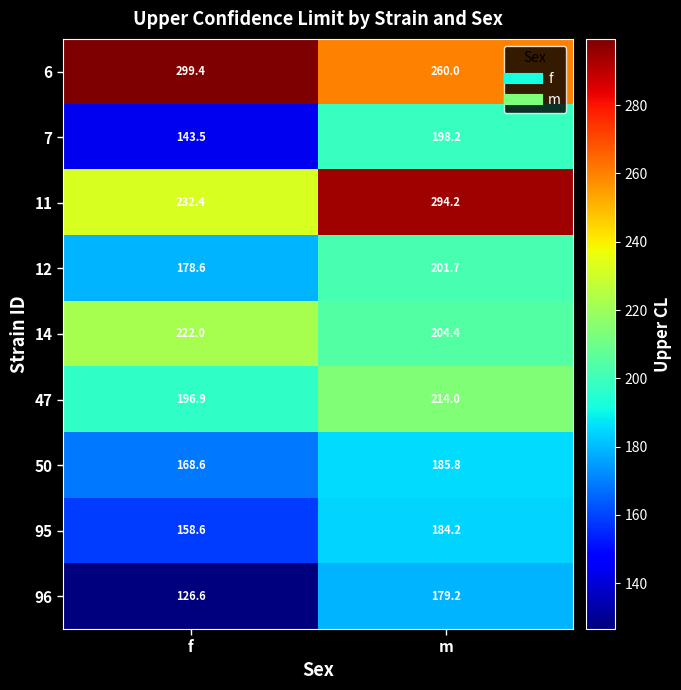

What is the minimum value for 6?

260.0